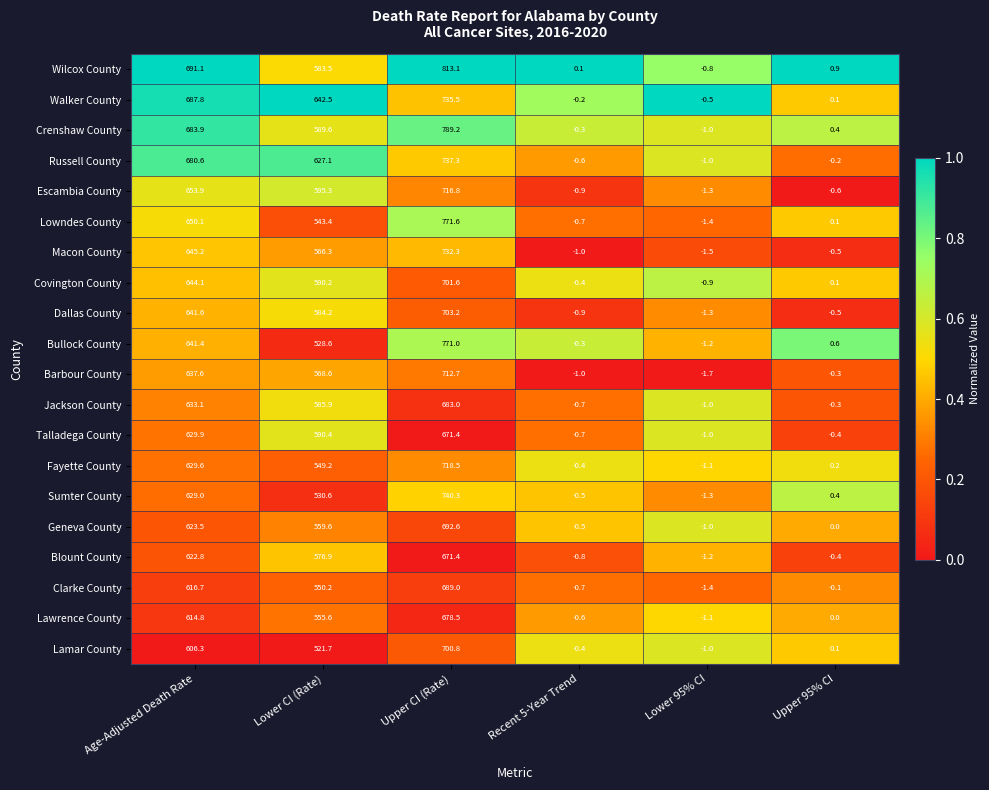

Read the Dallas County value at Lower 95% CI.

-1.3